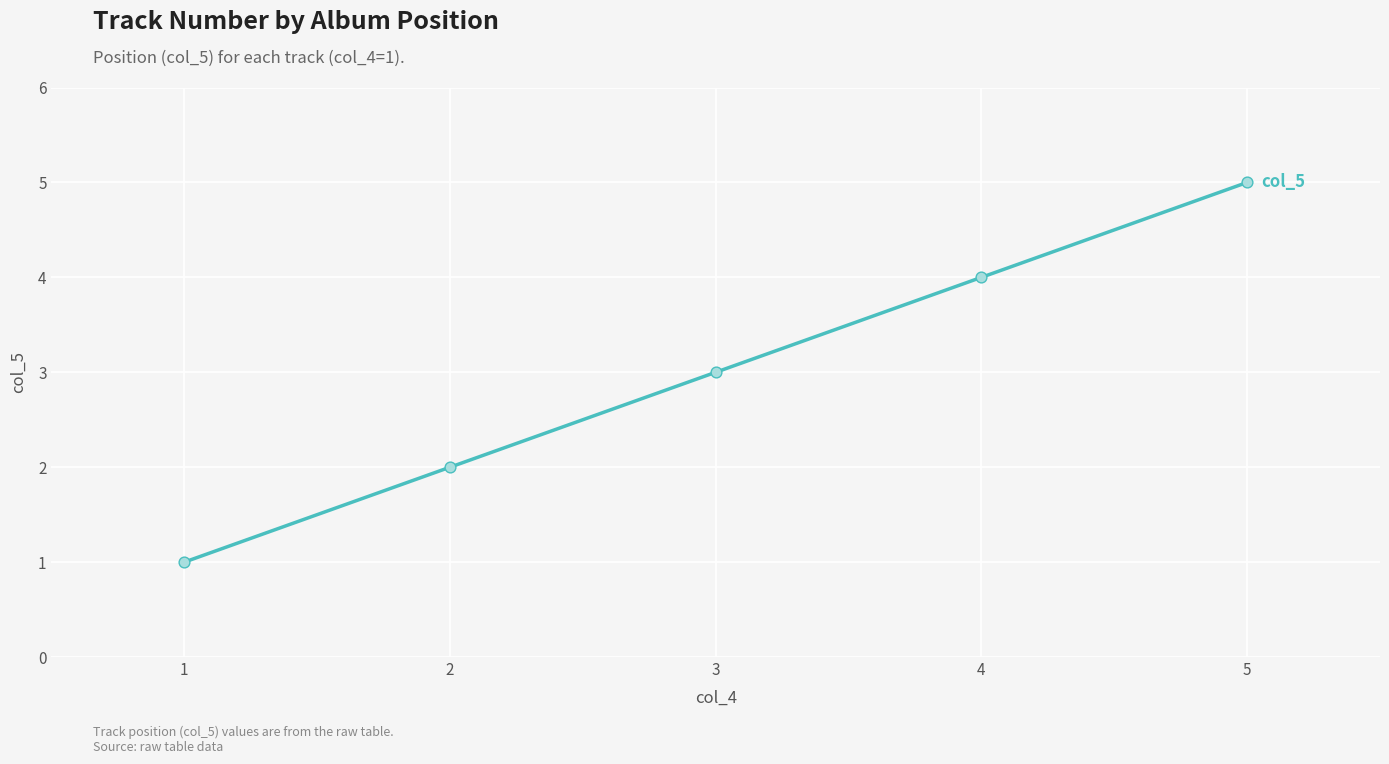

What is the change in value from 3 to 4?

+1